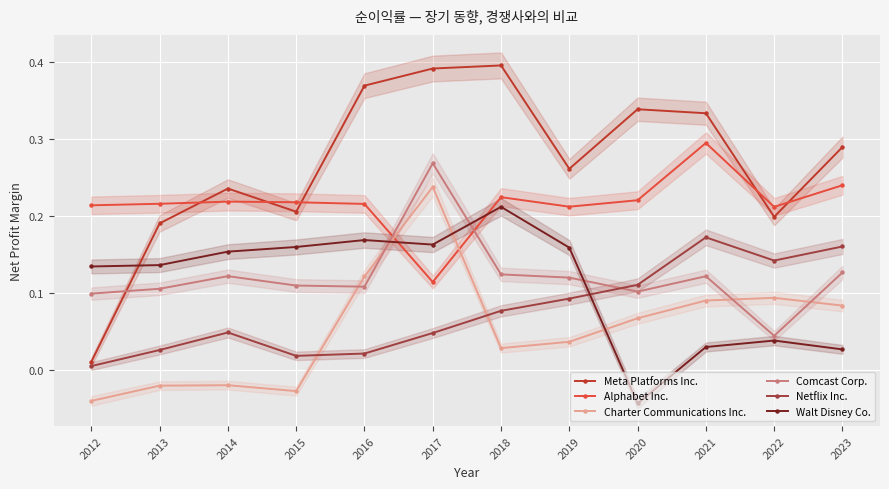

What value does the Comcast Corp. series have at 2023?

0.1